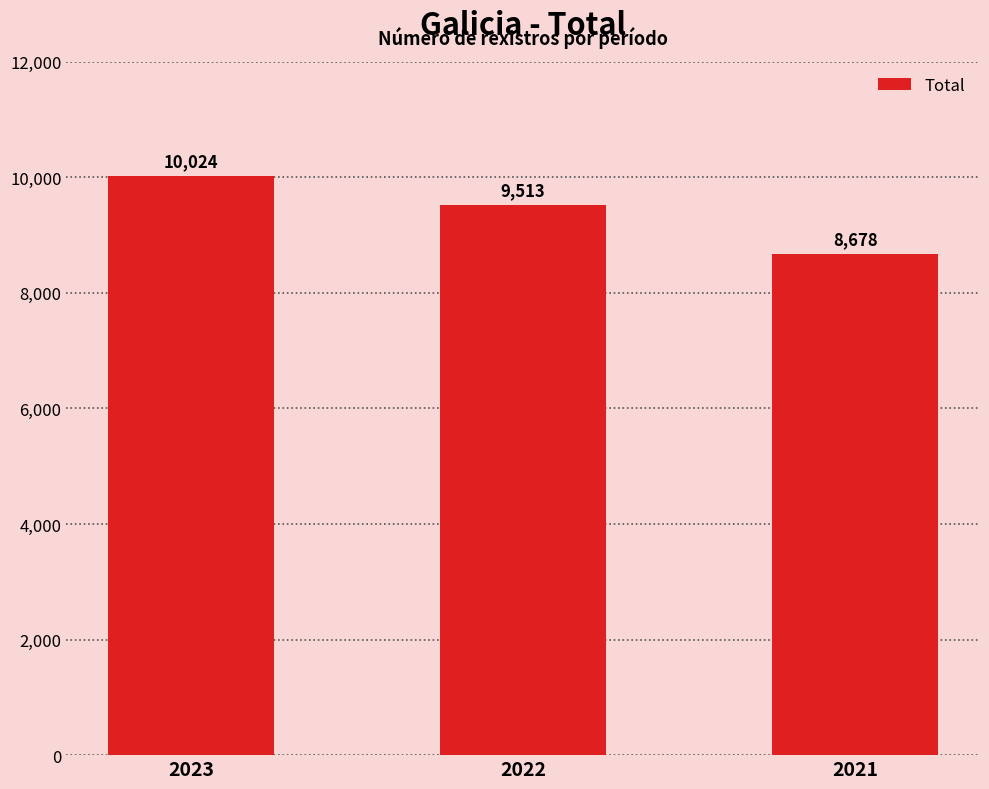

At which label is the value closest to 9351?

2022